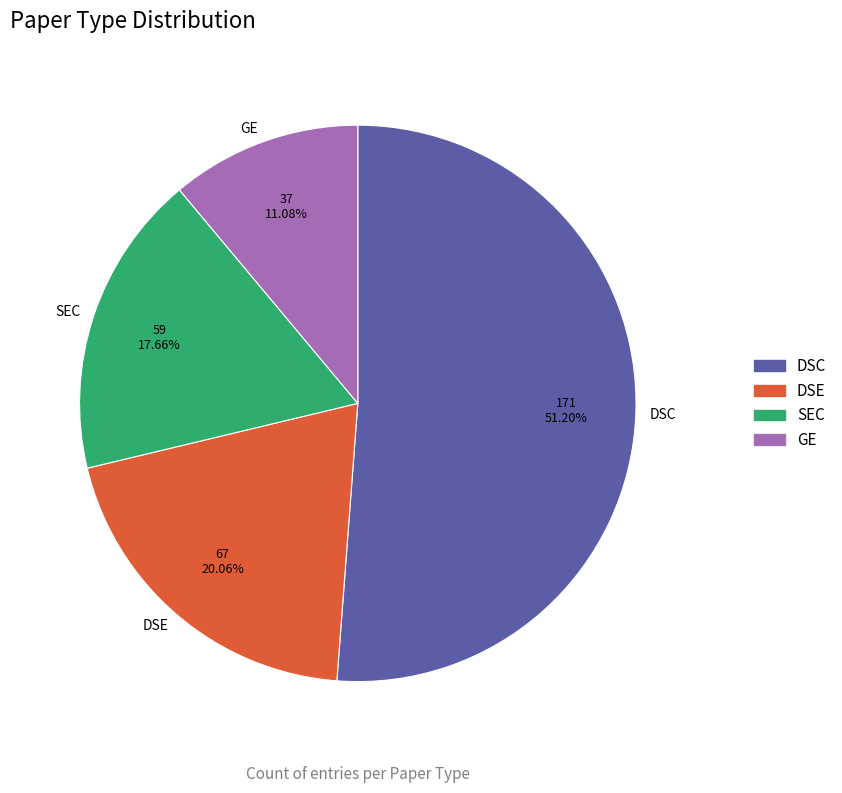

What is the ratio of the value at DSE to the value at DSC?

0.4